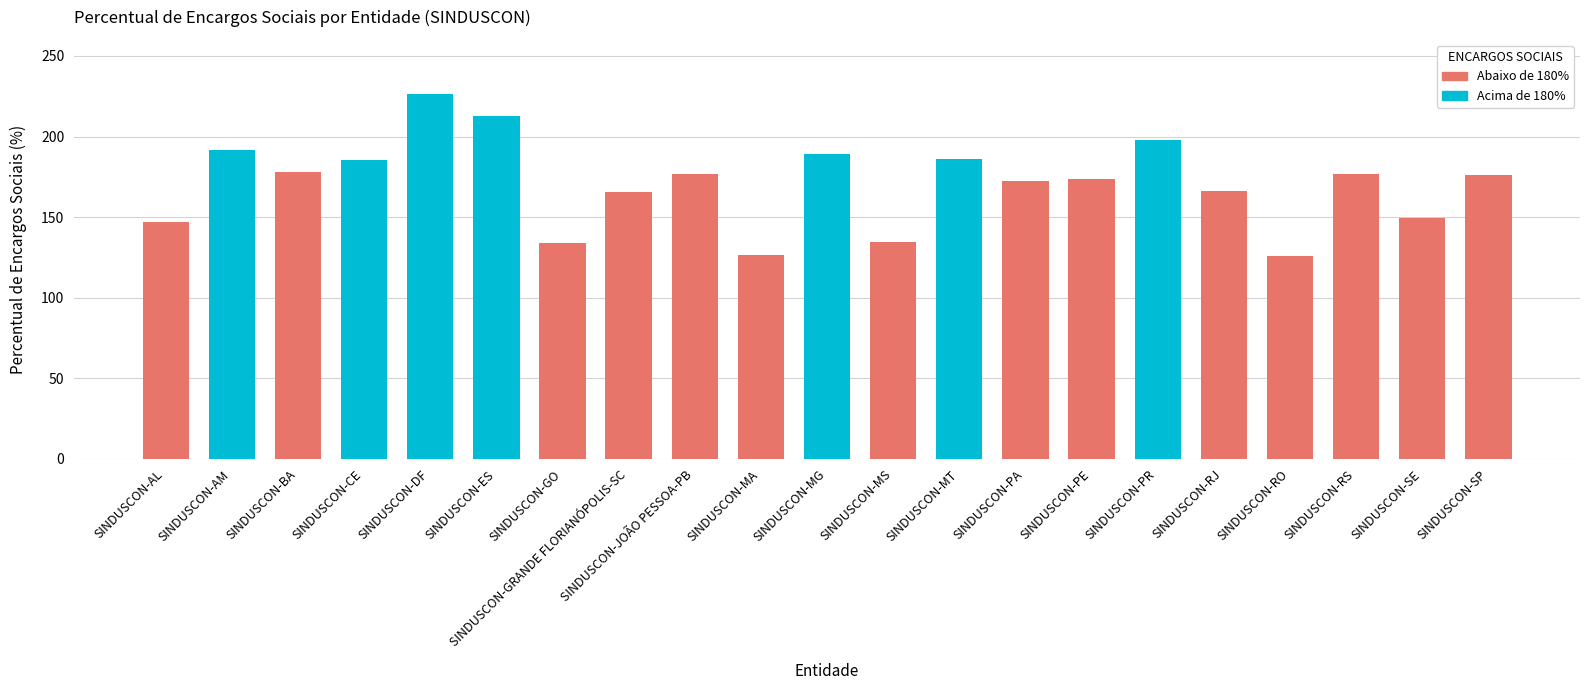

What is the label of the 10th bar from the left?

SINDUSCON-MA